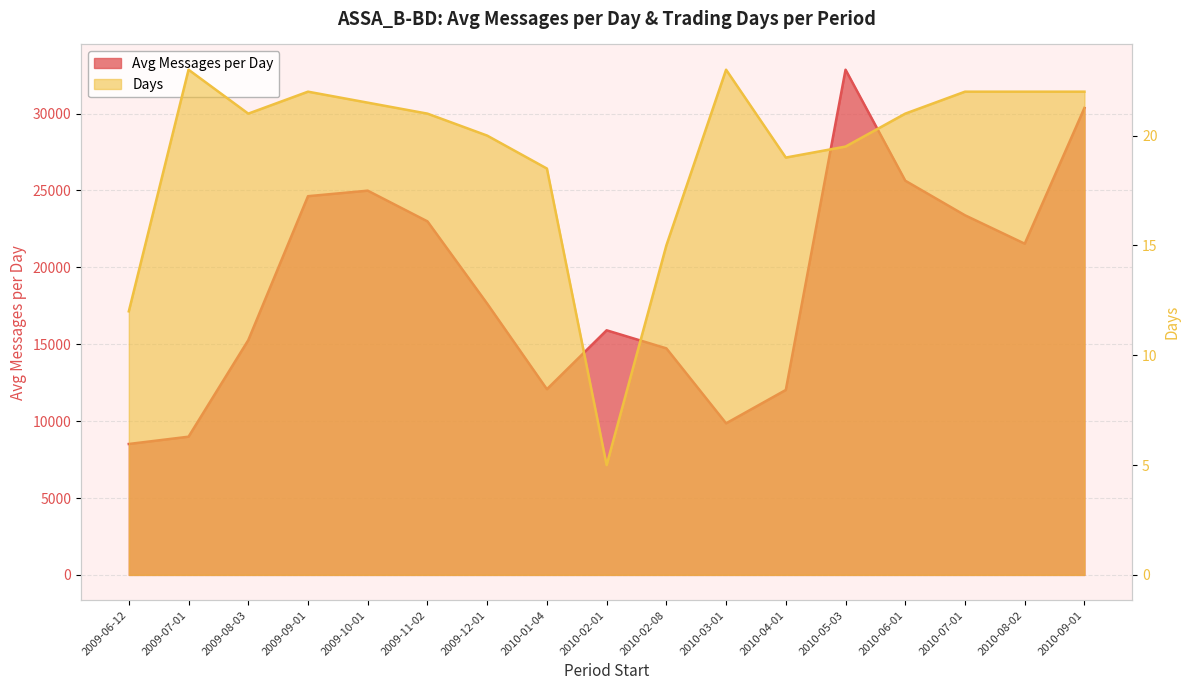

Which series has the largest range (max minus min)?

Avg Messages per Day